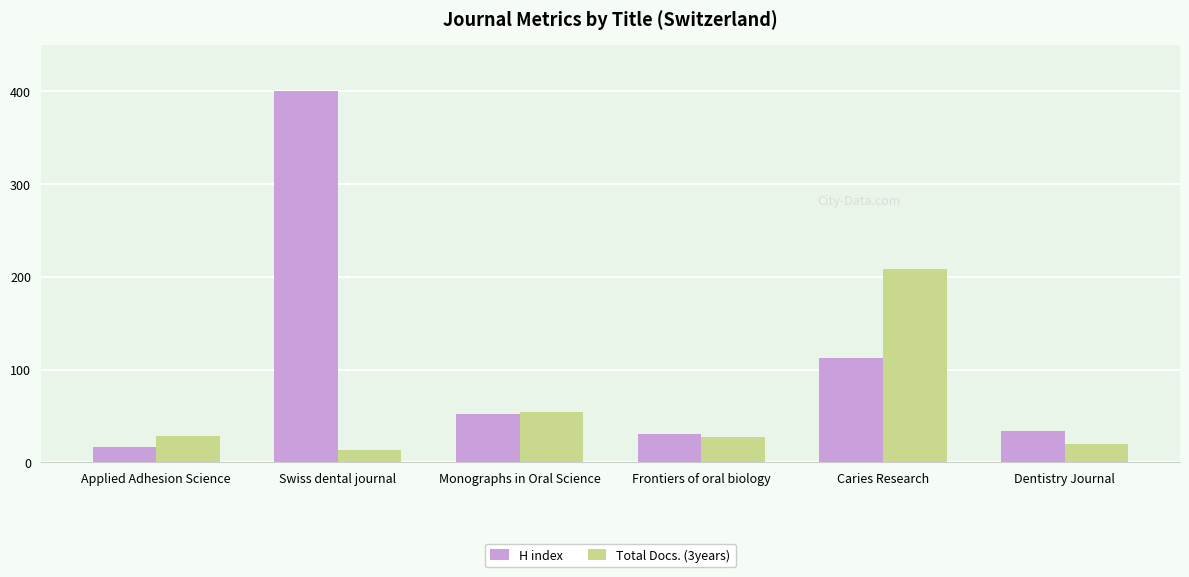

Between Swiss dental journal and Frontiers of oral biology, which series saw the biggest shift?

H index